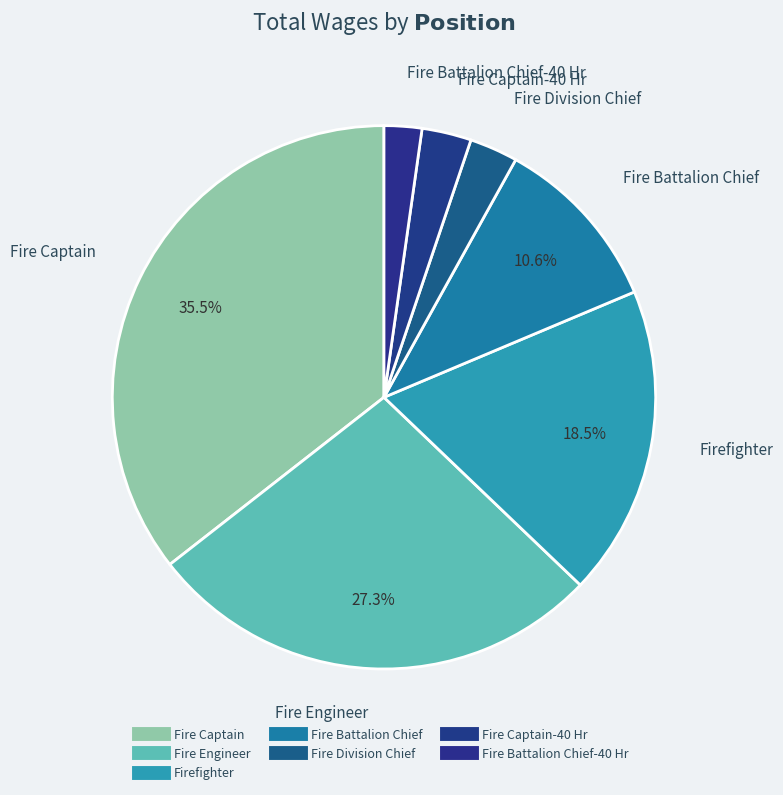

Which slice is the largest?

Fire Captain